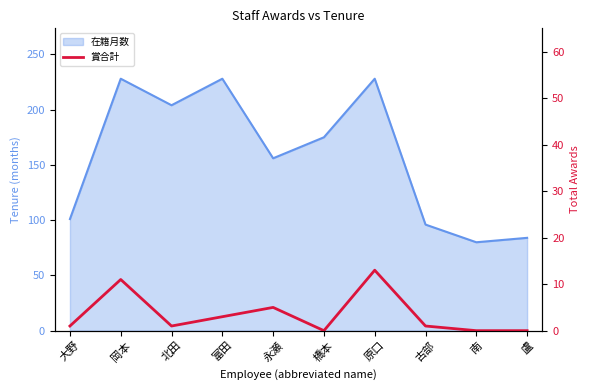

What position from the right is 大野?

10